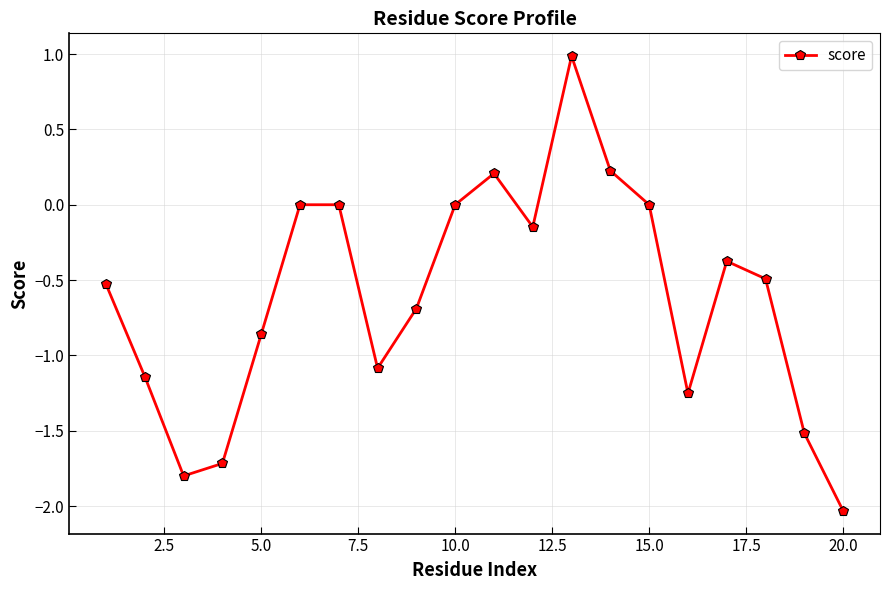

How many interior local valleys (lower than both neighbors) does the data have?

4